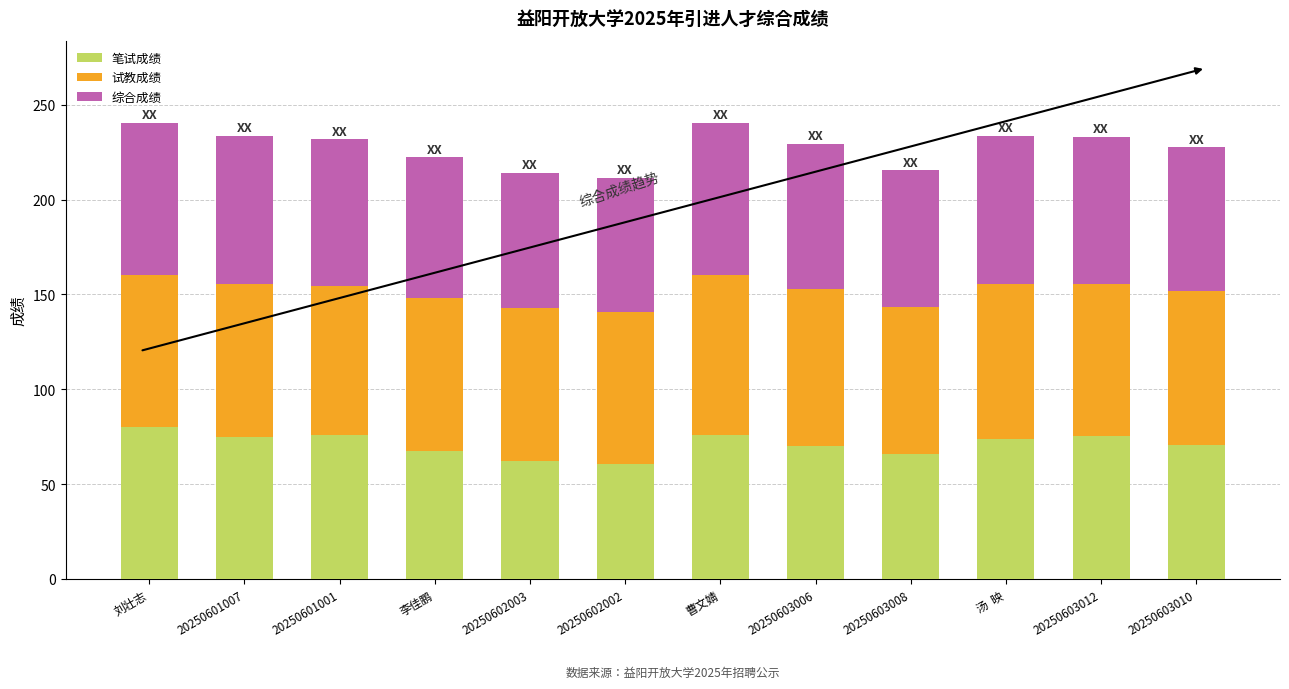

What is the total value across all series at 20250601007?

233.7